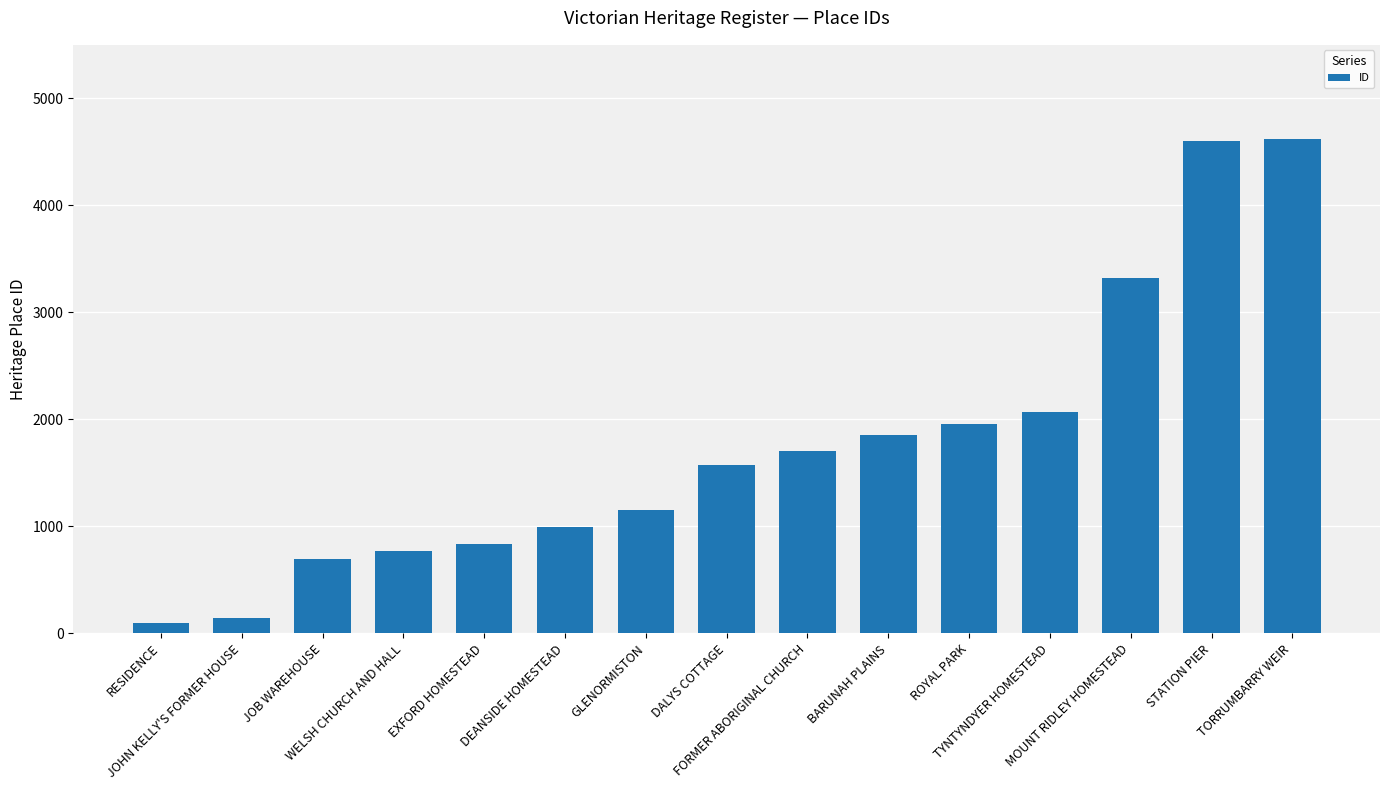

What is the value of the 8th bar from the left?

1572